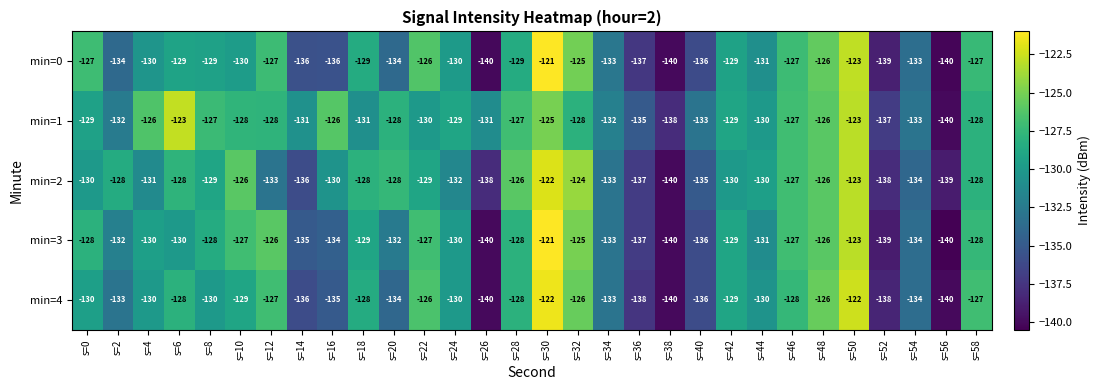

Which category has the highest value in the min=2 series?

s=30